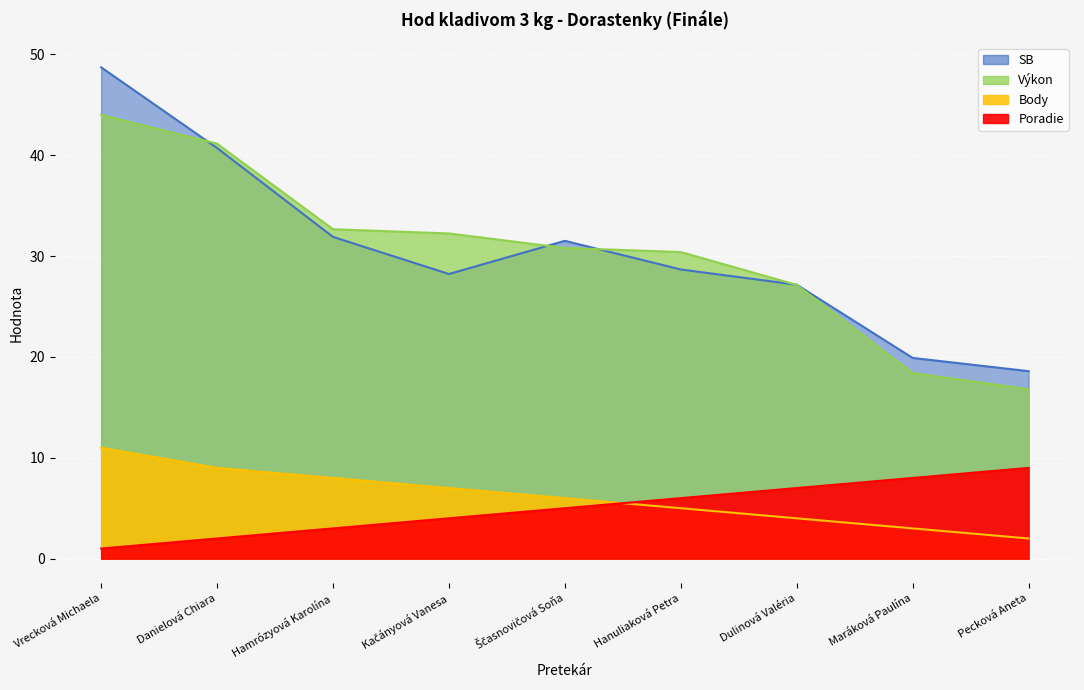

What is the value of the Body point at the 7th from the left?

4.0